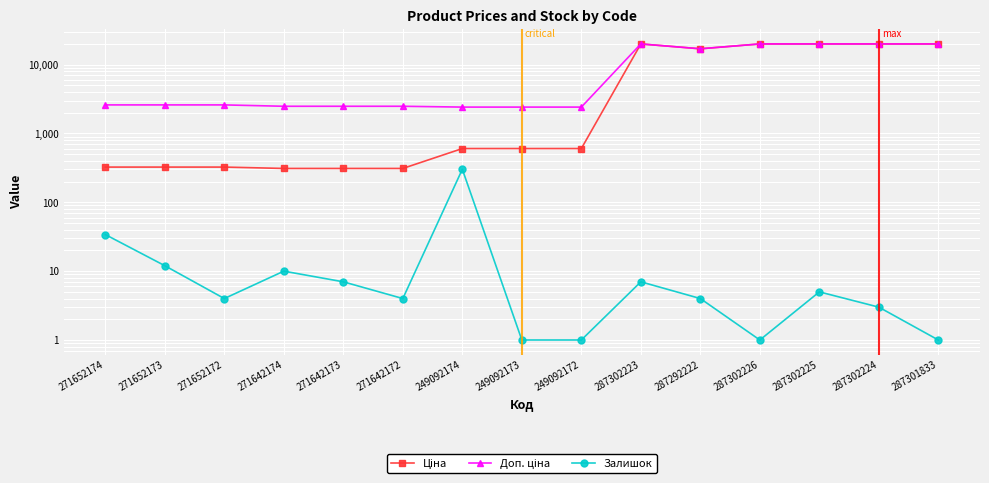

Where does the Ціна series first go above 603?

249092174